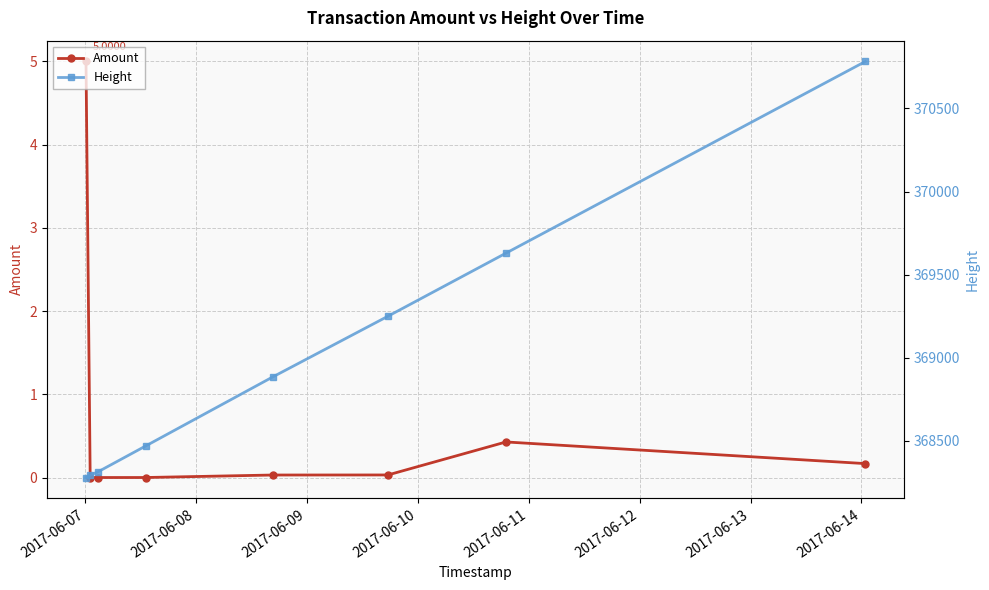

True or false: Height has more than 0 points higher than both neighbors.

False